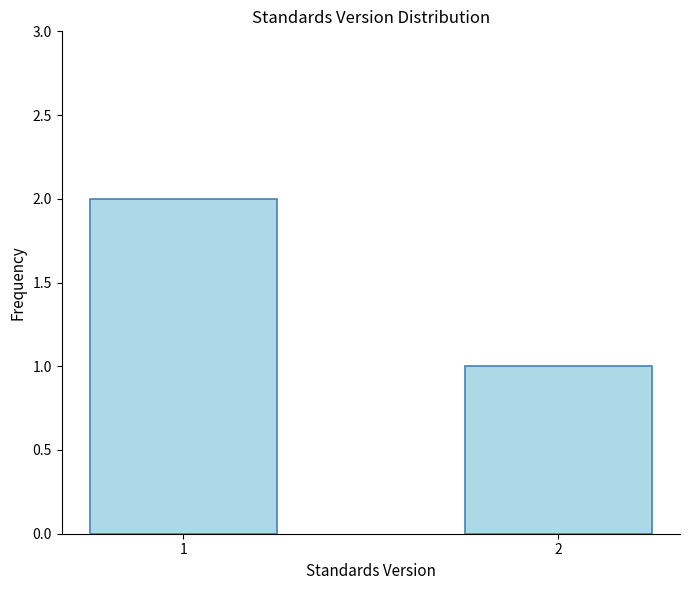

Between 1 and 2, which is larger?

1